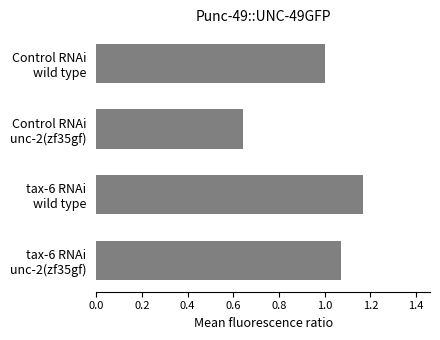

What is the difference between the maximum and minimum values?

0.5